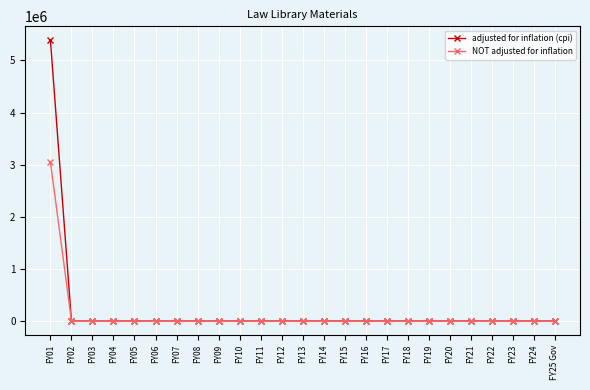

What are all the series names shown in the legend?

adjusted for inflation (cpi), NOT adjusted for inflation